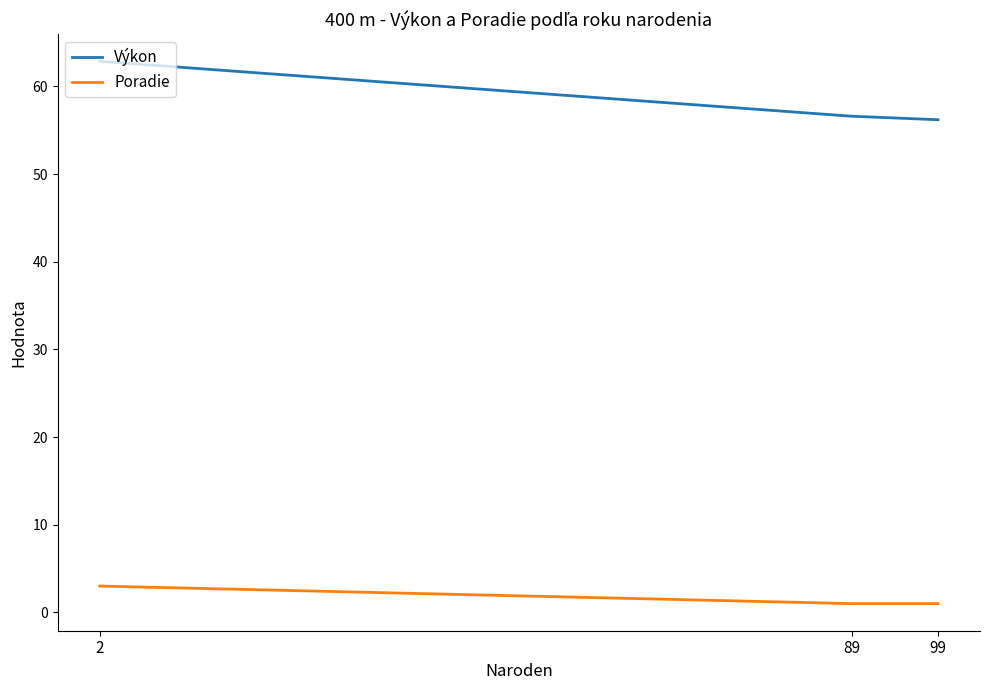

Does the chart have visible grid lines?

No